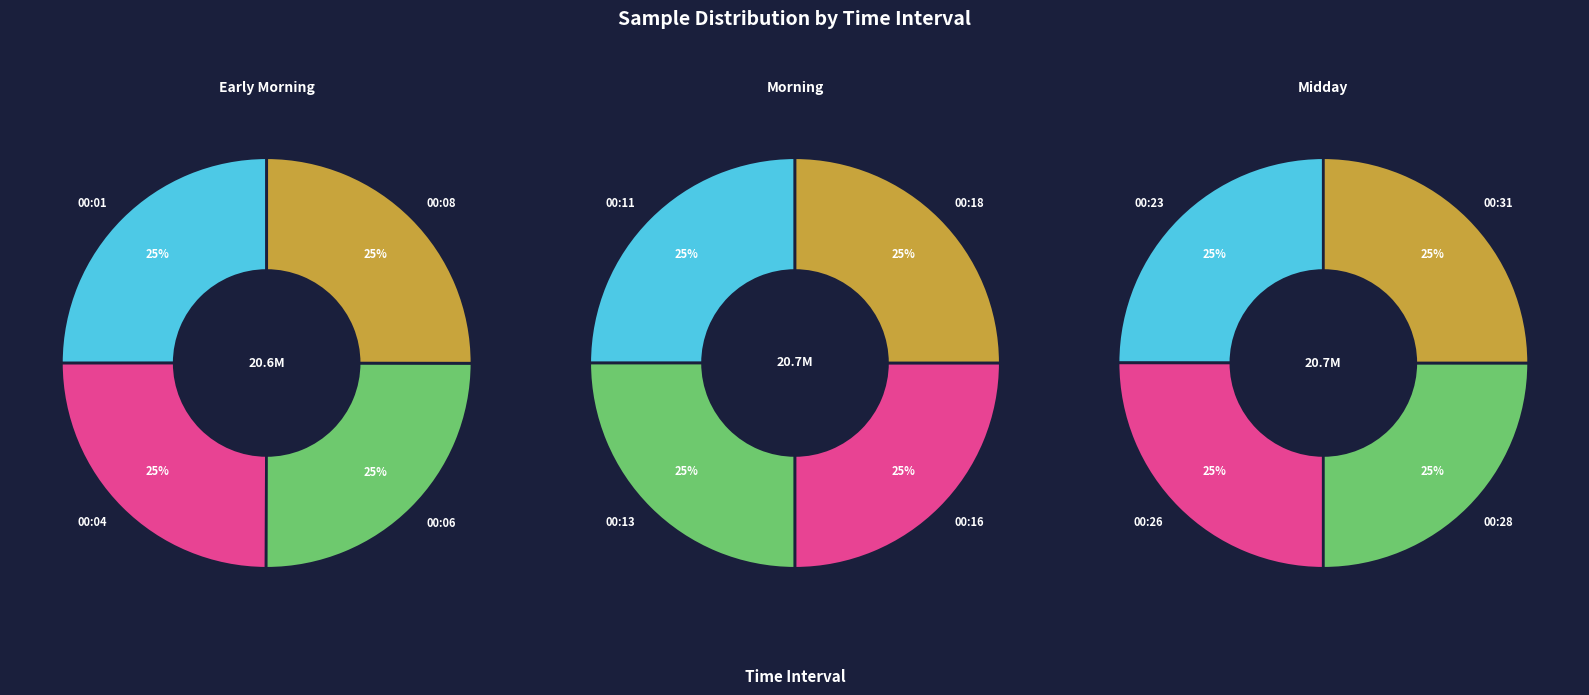

Which slice is the smallest?

00:04